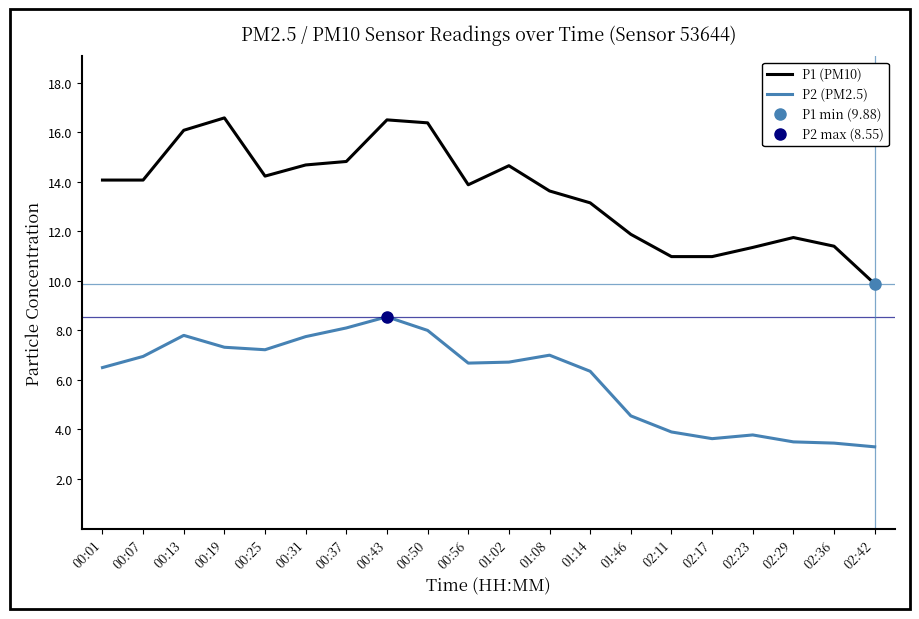

At which label does P2 (PM2.5) reach its minimum?

02:42